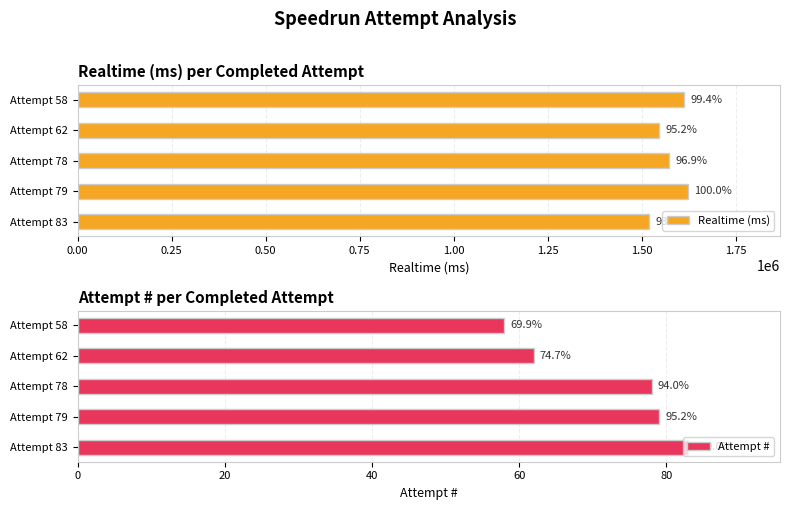

What is the maximum value for Realtime (ms)?

1623760